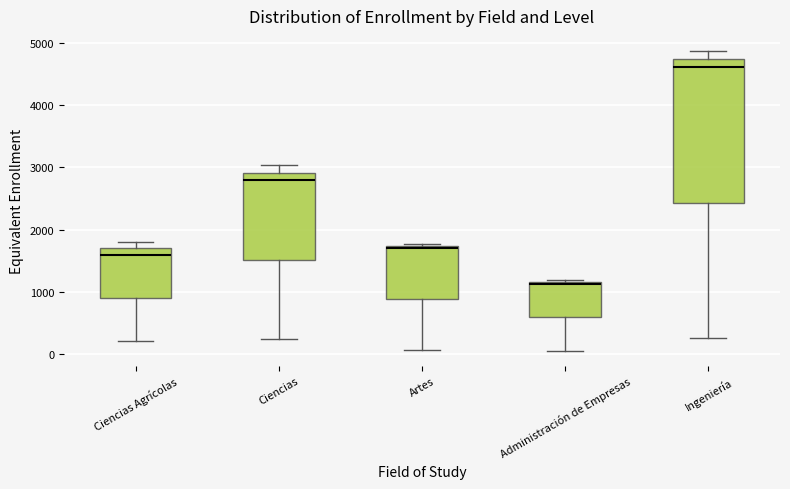

Where is the upper edge of the box for Ciencias on the y-axis? The values are not printed on the chart, so give them approximately, as read against the axis.

2900